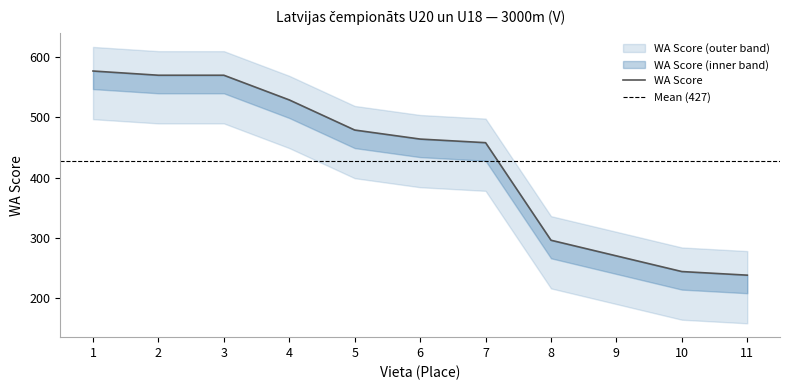

Which label corresponds to the largest value in the chart?

1